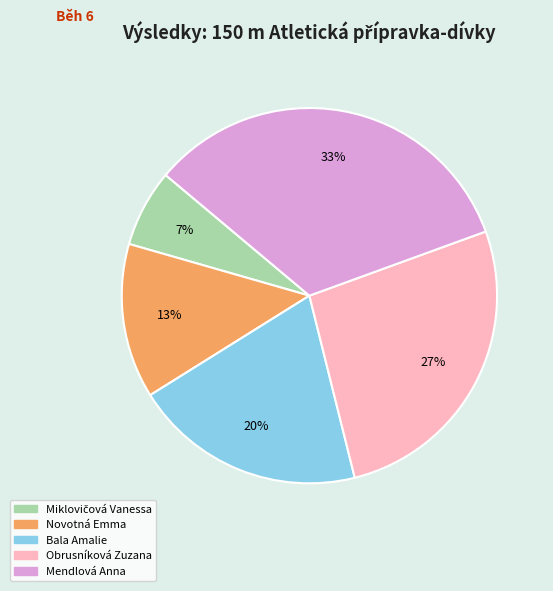

Combined, do Obrusníková Zuzana and Mendlová Anna account for over 50%?

Yes